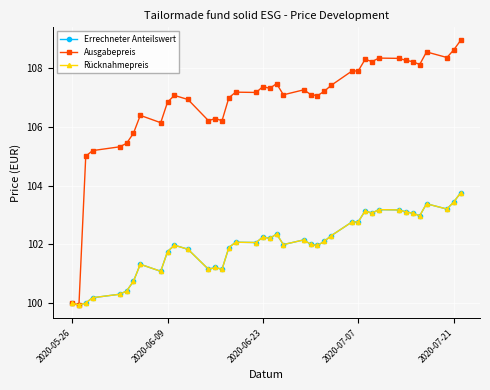

What is the difference between the maximum and second lowest values in the Errechneter Anteilswert series?

3.8